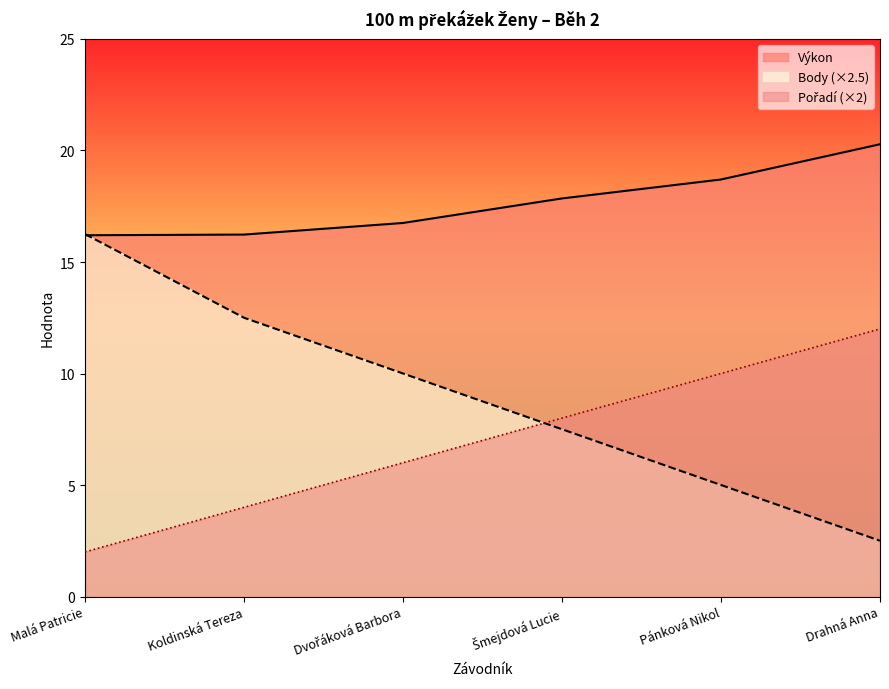

What is the label of the 5th point from the right?

Koldinská Tereza